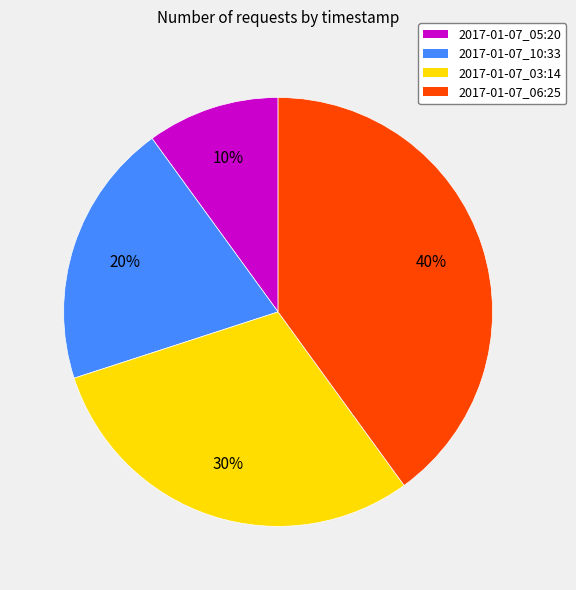

To the nearest percent, what is the average slice percentage?

25%